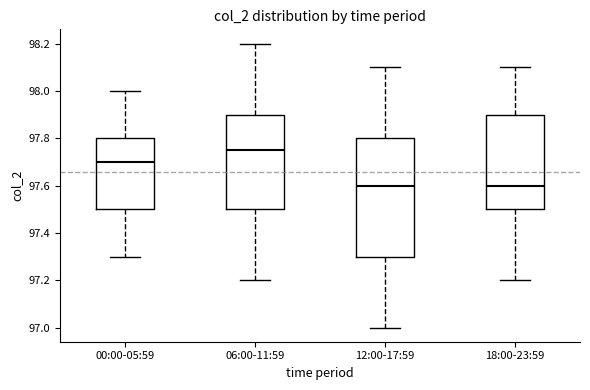

Reading left to right, transcribe this box plot: for each box, give where its median line is, the range the box spans, and where its two whiskers end, as read against the y-axis. The values are not printed on the chart, so give them approximately, as read against the axis.

00:00-05:59: median 97.70, box 97.50 to 97.80, whiskers 97.30 to 98.00
06:00-11:59: median 97.76, box 97.50 to 97.90, whiskers 97.20 to 98.20
12:00-17:59: median 97.60, box 97.30 to 97.80, whiskers 97.00 to 98.10
18:00-23:59: median 97.60, box 97.50 to 97.90, whiskers 97.20 to 98.10